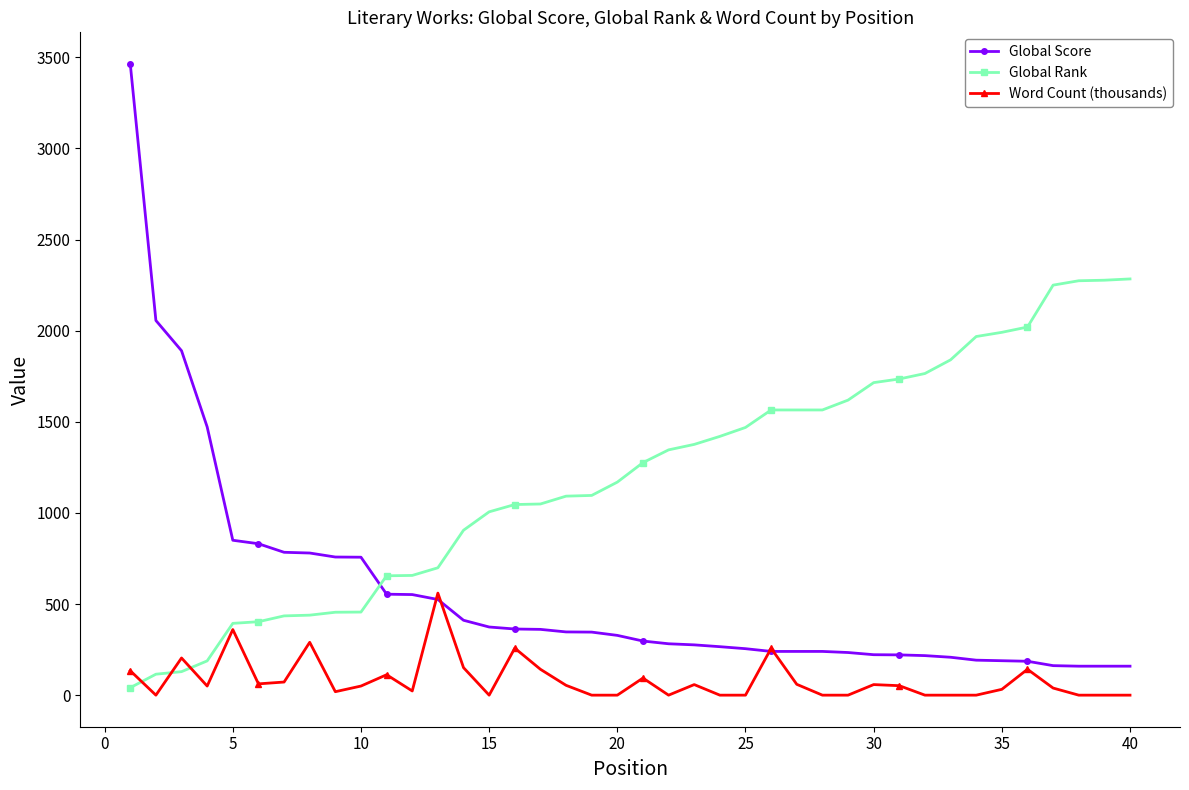

True or false: Word Count (thousands) has more than 0 points higher than both neighbors.

True